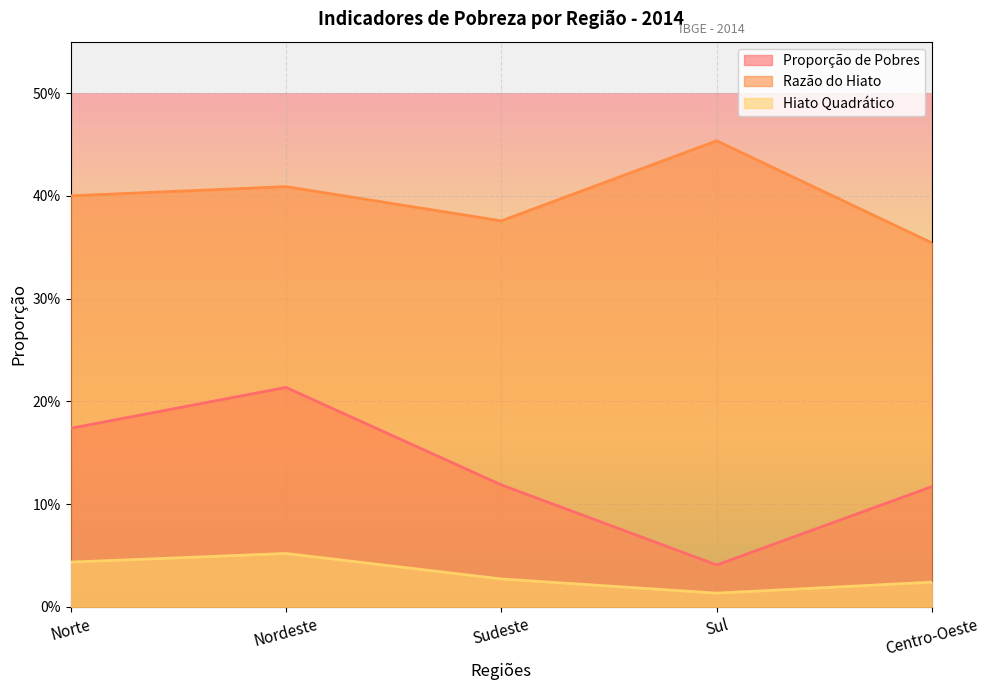

True or false: Proporção de Pobres and Razão do Hiato intersect in this chart.

False